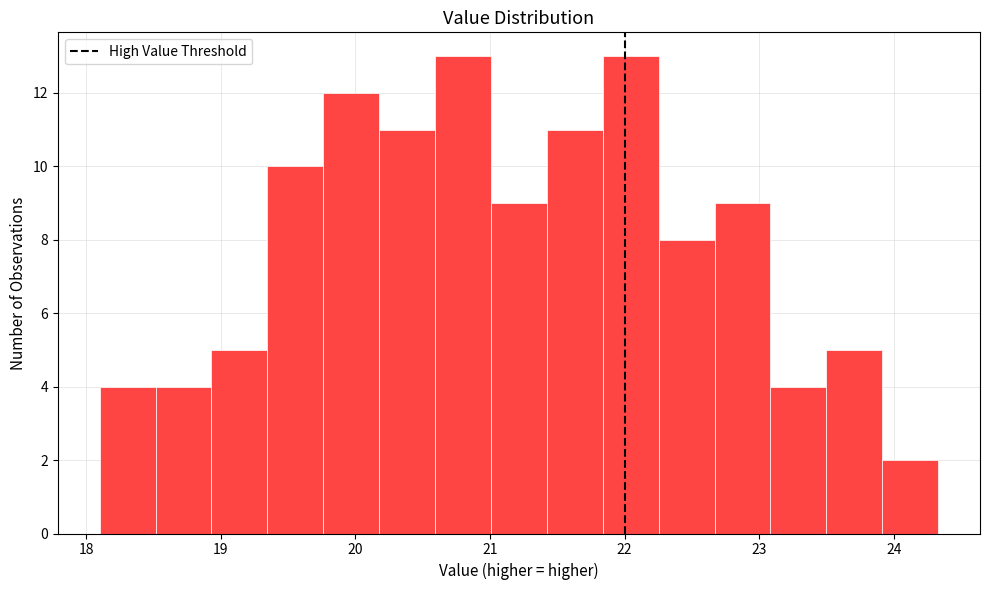

How tall is the bar that spans 23.9 to 24.3 on the x-axis? Neither the bar edges nor the heights are printed on the chart, so give them approximately, as read against the axes.

2